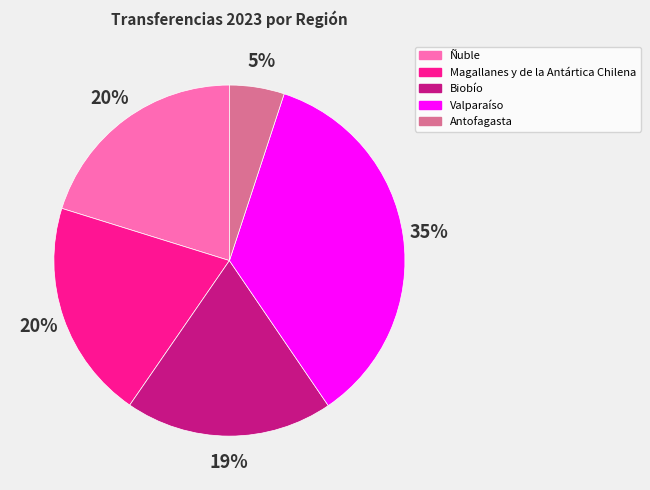

Which slice is the largest?

Valparaíso